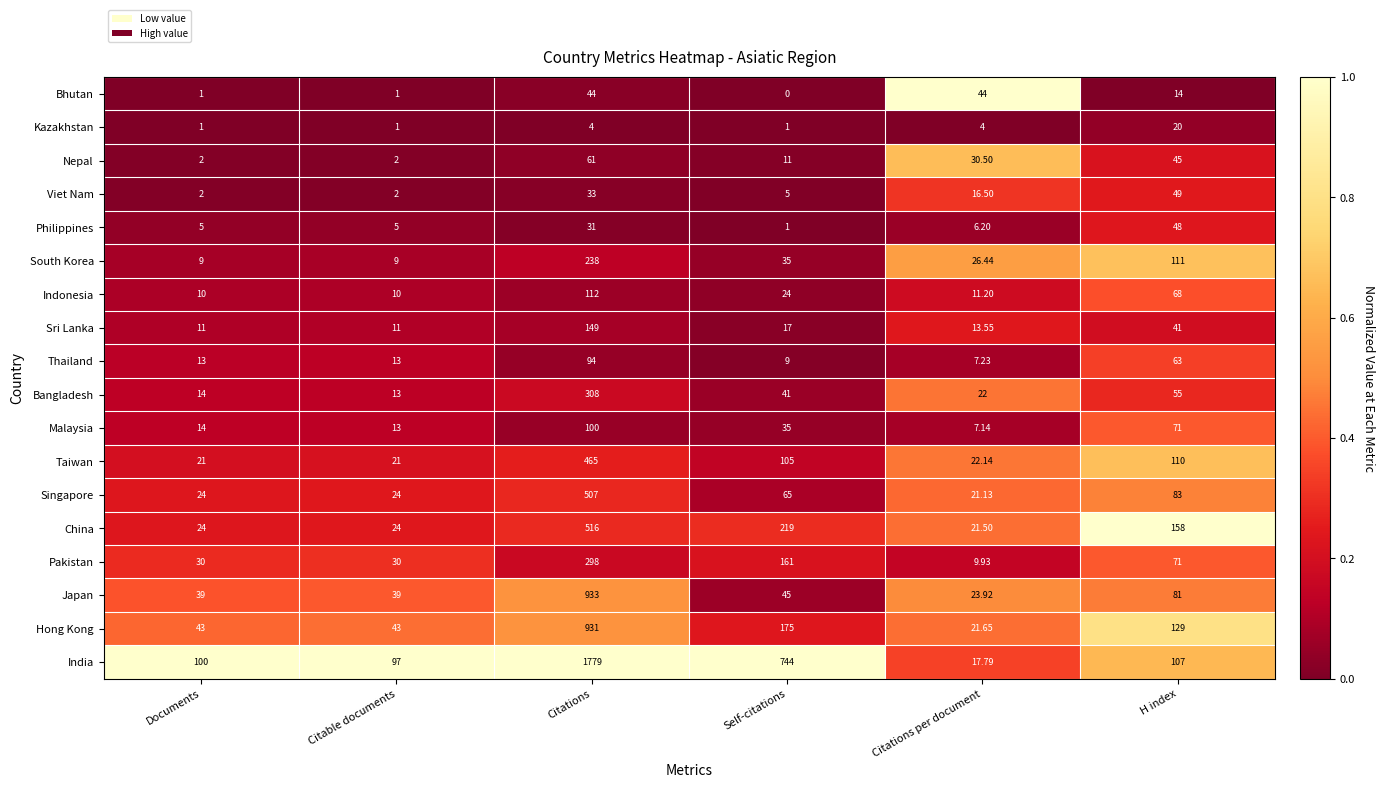

At which label is Pakistan closest to 153?

Self-citations